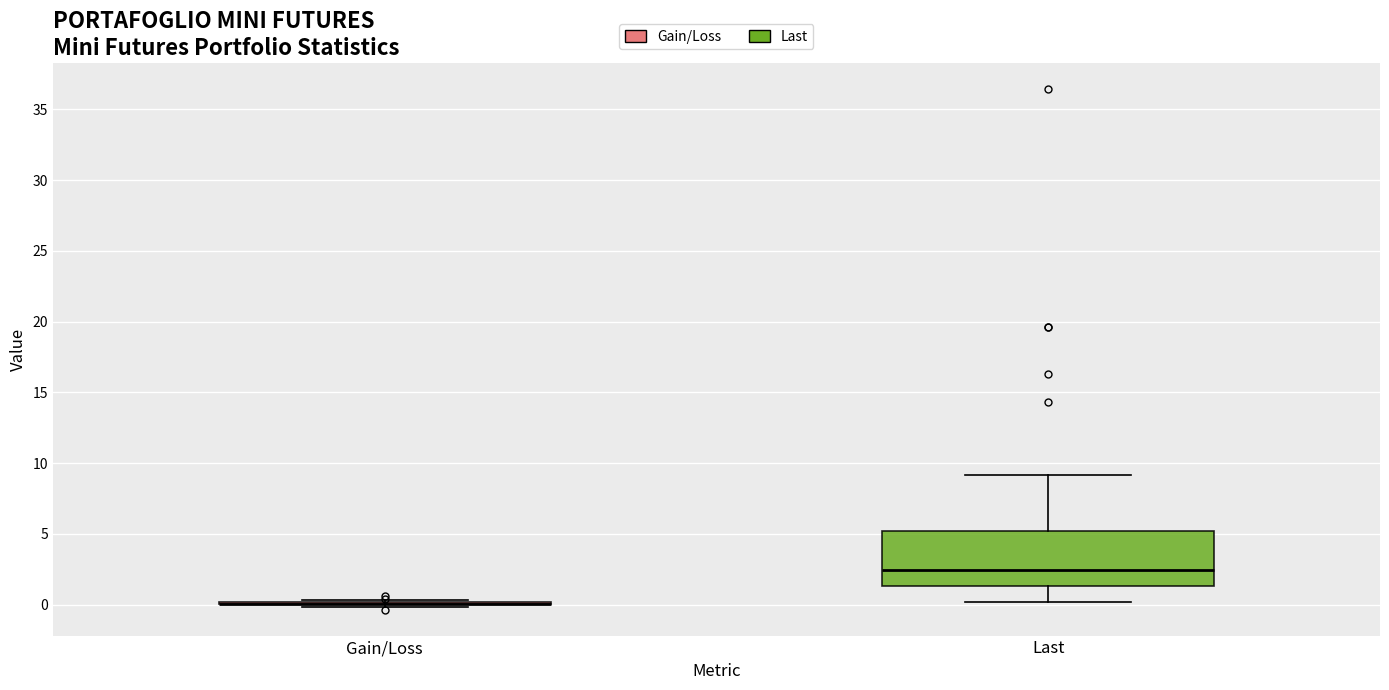

Reading left to right, transcribe this box plot: for each box, give where its median line is, the range the box spans, and where its two whiskers end, as read against the y-axis. The values are not printed on the chart, so give them approximately, as read against the axis.

Gain/Loss: box collapsed to a line at 0.0, whiskers 0.0 to 0.5
Last: median 2.5, box 1.5 to 5.0, whiskers 0.0 to 9.0